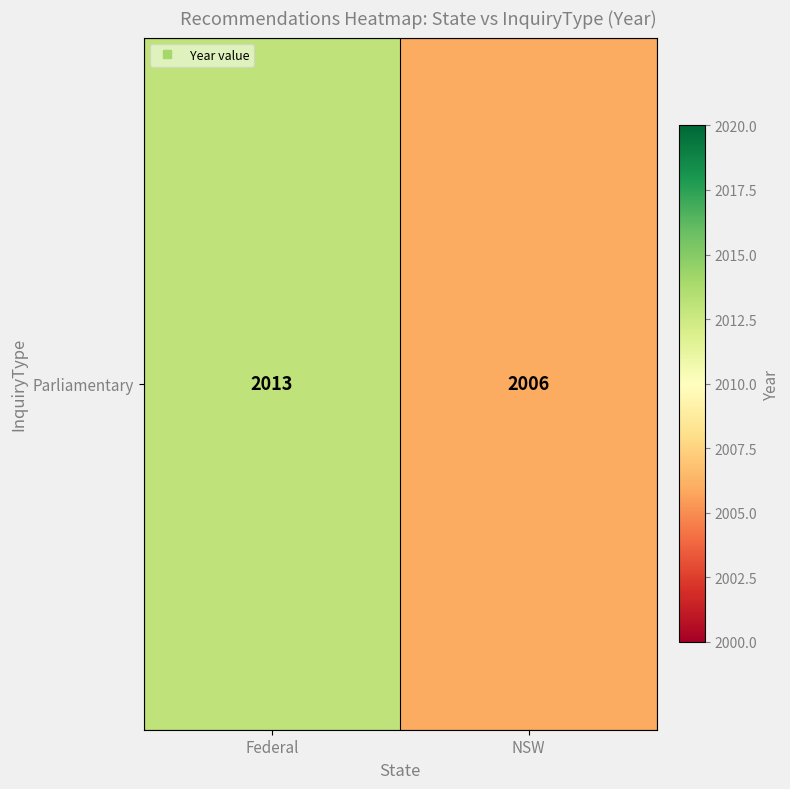

Reading left to right, extract all data points from this chart.

2013	2006